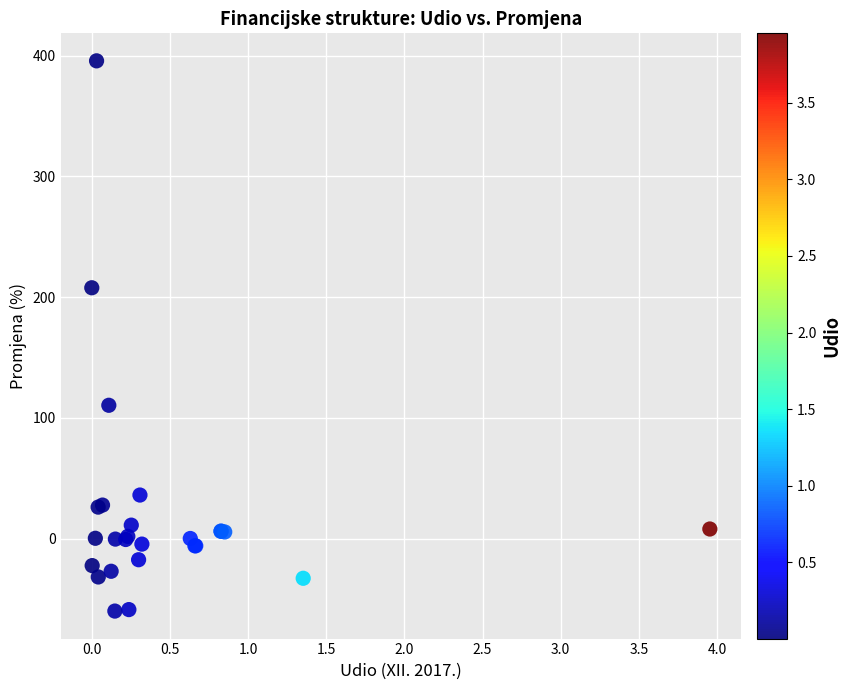

What Y value in the scatter plot is closest to 167?

207.8